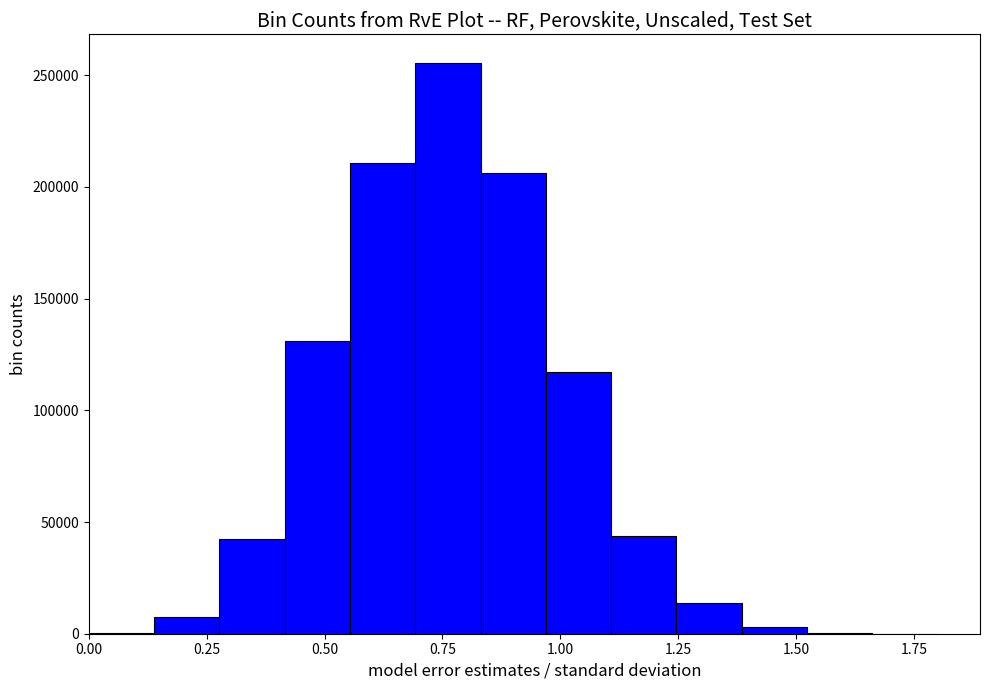

Around what value on the x-axis is the tallest bar? Give the approximate position of its centre, as read against the axis.

0.75